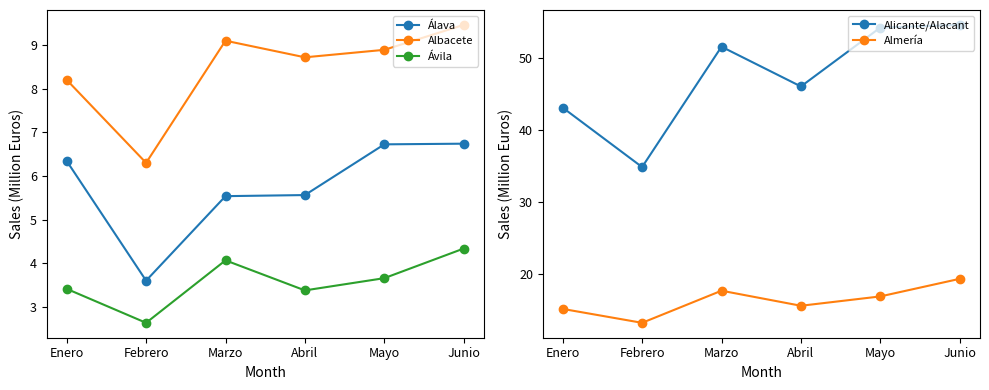

Does the chart display data point markers on the line(s)?

Yes